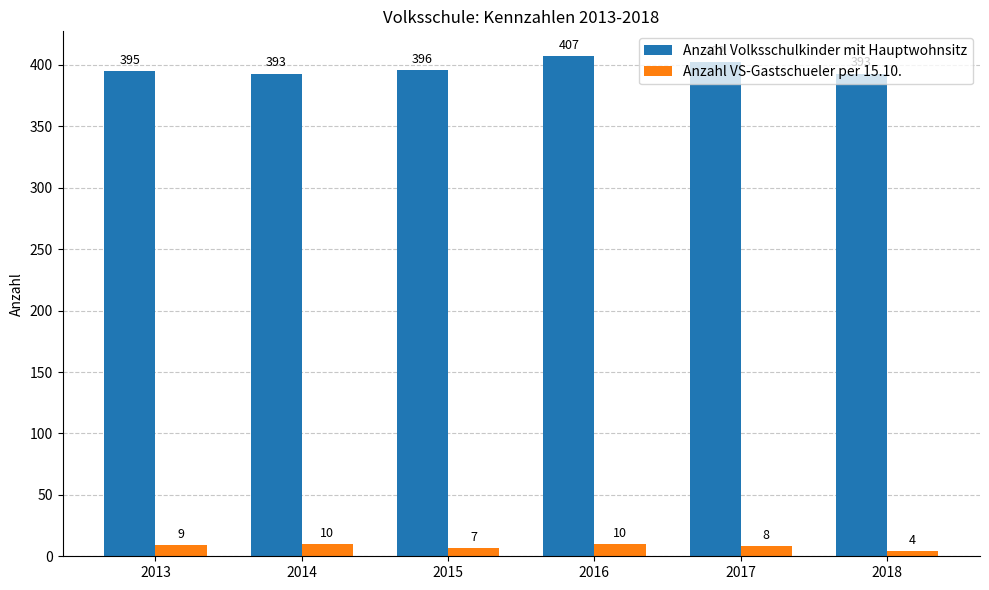

What is the spread (max minus min) of values at 2013?

386